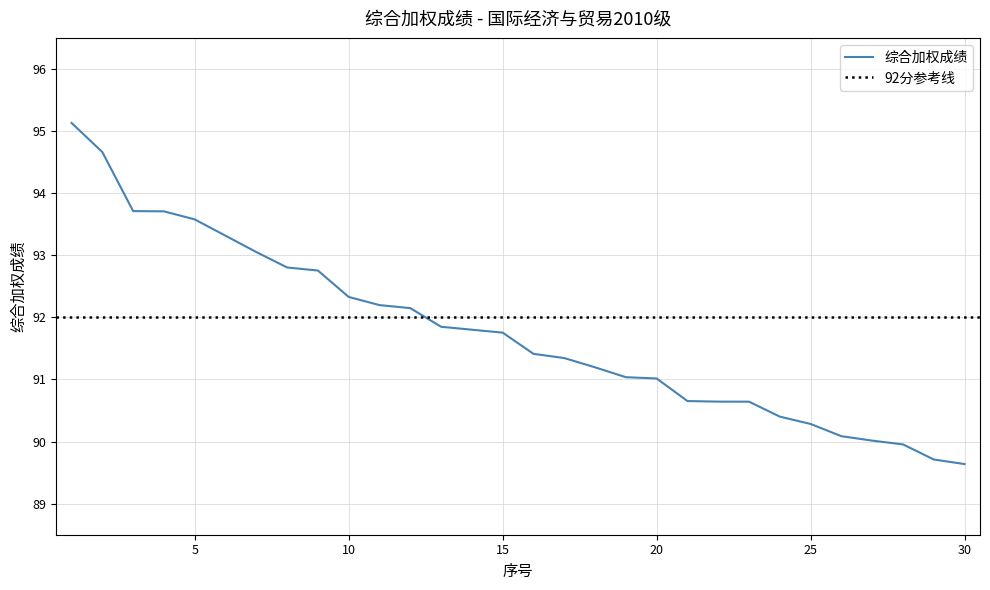

What is the minimum value for 综合加权成绩?

89.6